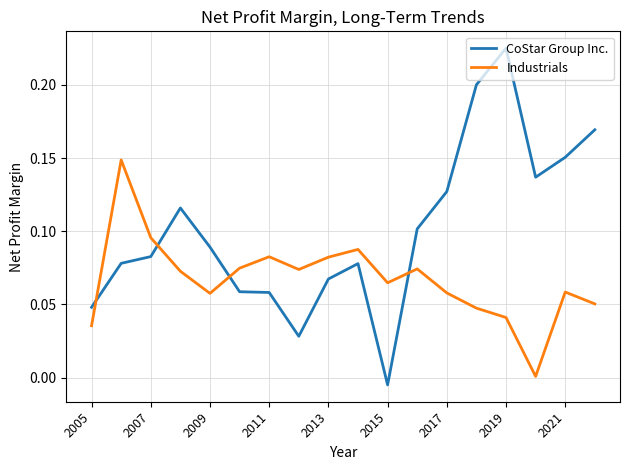

Which series has the widest spread of values?

CoStar Group Inc.